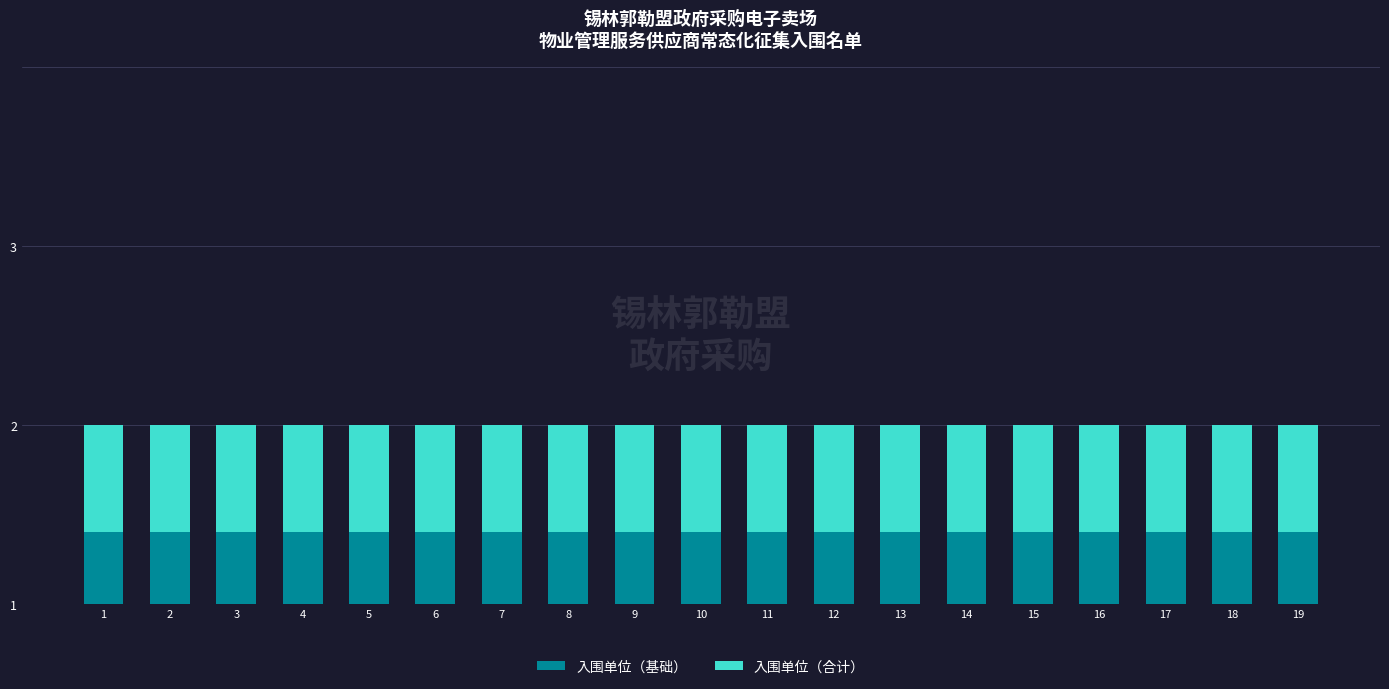

Which series changed the most between 1 and 19?

入围单位（基础）